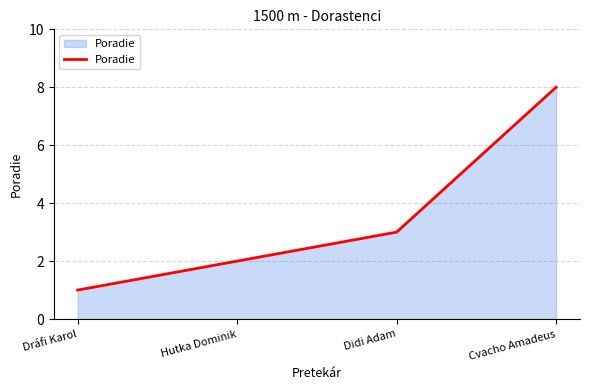

What is the difference between the maximum and minimum values?

7